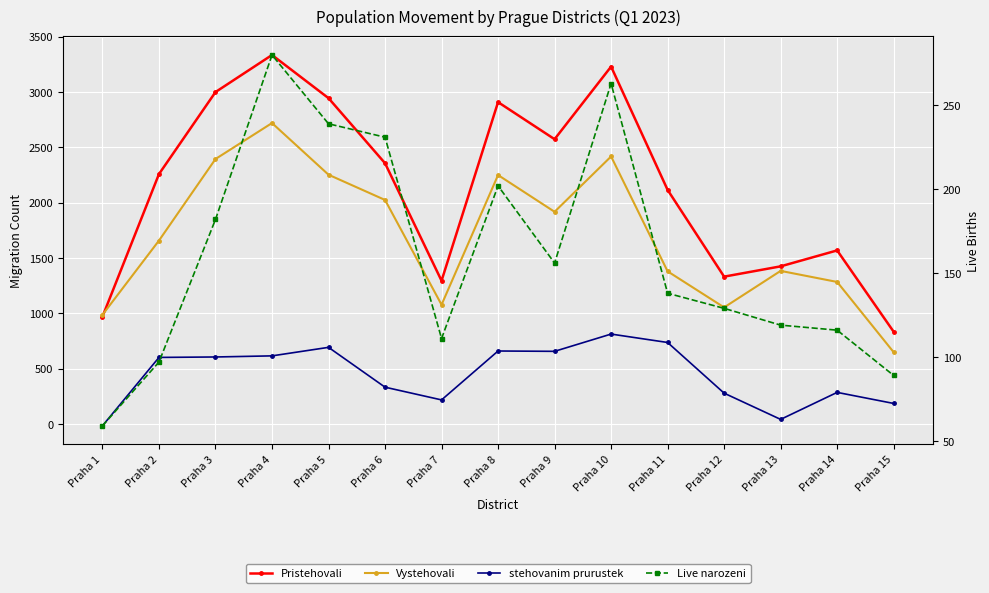

How many lines are shown in the chart?

4